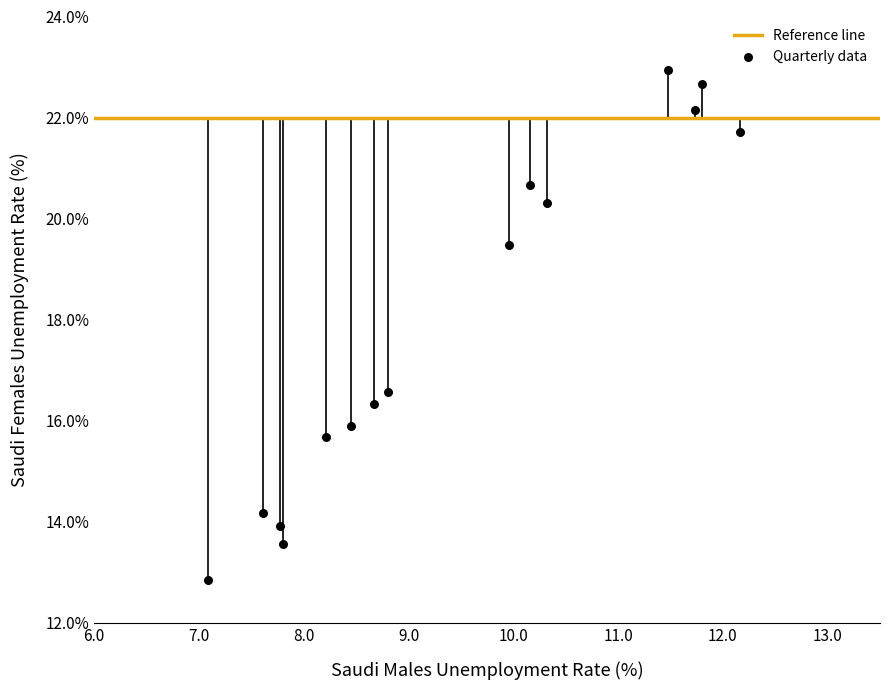

What is the range of Y values (max minus min)?

10.1